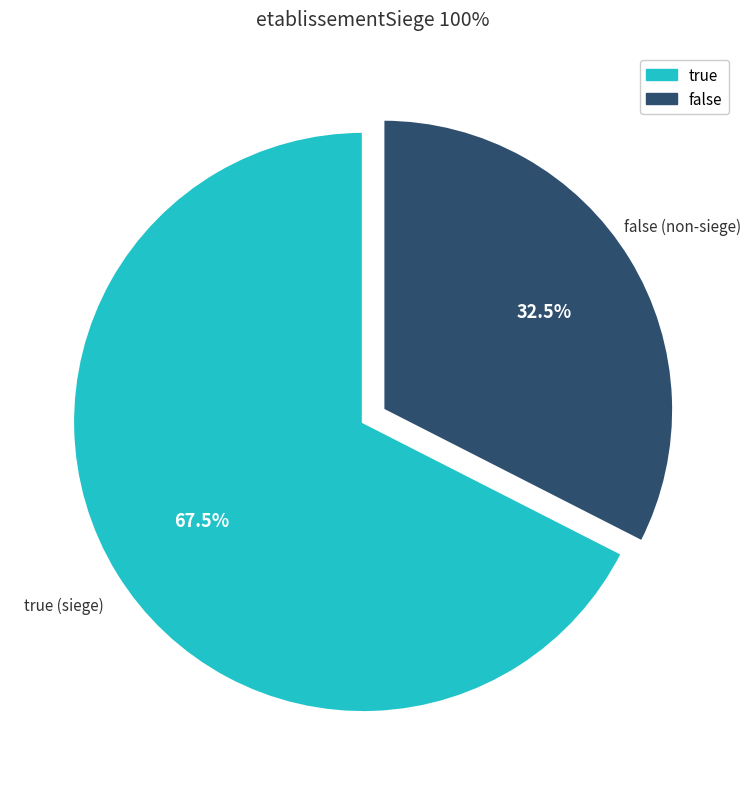

Which category has the biggest portion of the pie?

true